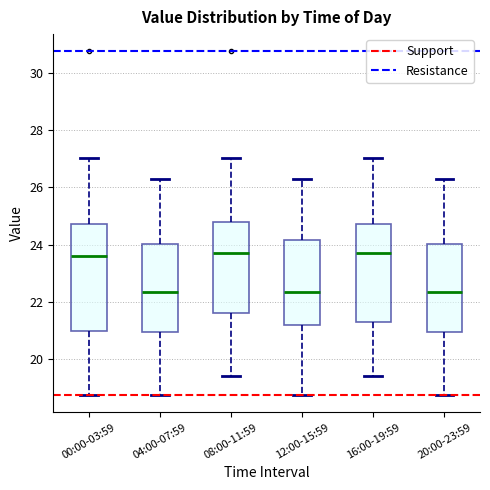

Reading left to right, read every box against the y-axis: the position of its median line, the range the box covers, and the ends of its whiskers. The values are not printed on the chart, so give them approximately, as read against the axis.

00:00-03:59: median 23.6, box 21.0 to 24.8, whiskers 18.8 to 27.0
04:00-07:59: median 22.4, box 21.0 to 24.0, whiskers 18.8 to 26.4
08:00-11:59: median 23.8, box 21.6 to 24.8, whiskers 19.4 to 27.0
12:00-15:59: median 22.4, box 21.2 to 24.2, whiskers 18.8 to 26.4
16:00-19:59: median 23.8, box 21.4 to 24.8, whiskers 19.4 to 27.0
20:00-23:59: median 22.4, box 21.0 to 24.0, whiskers 18.8 to 26.4